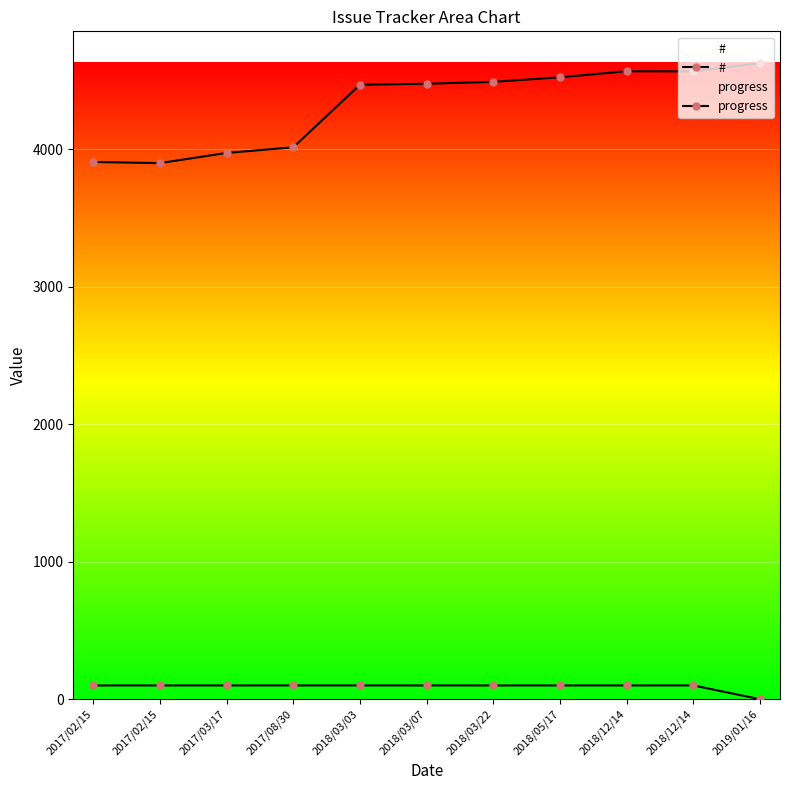

True or false: # and progress cross at least once.

False